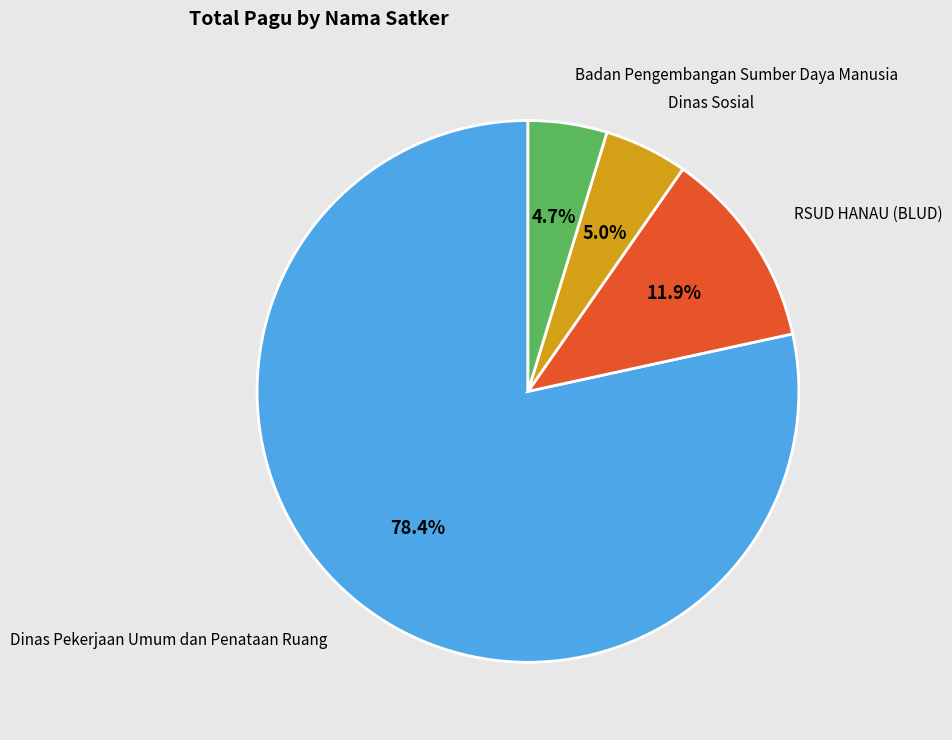

Is there a majority slice in this chart?

Yes